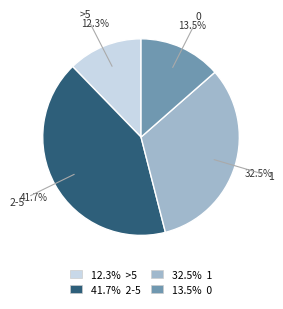

Which category has the biggest portion of the pie?

2-5